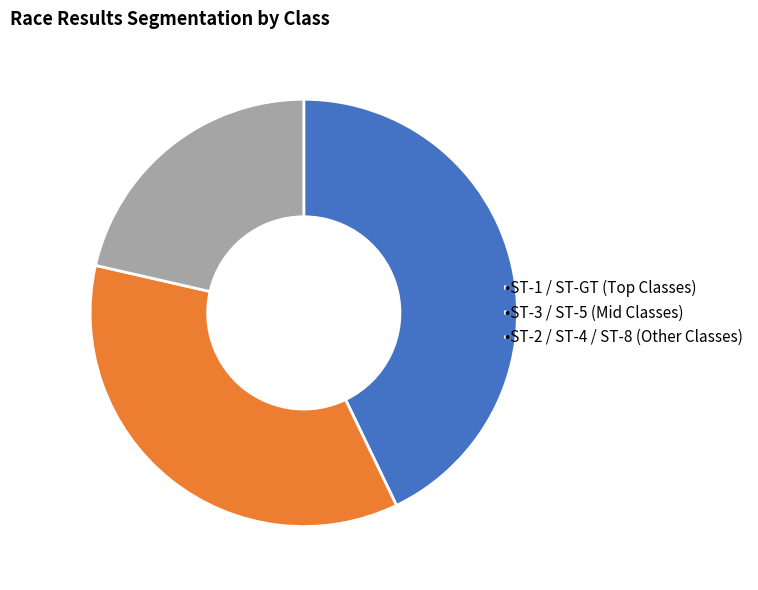

Is it true that •ST-3 / ST-5 (Mid Classes) is 36% of the pie?

True